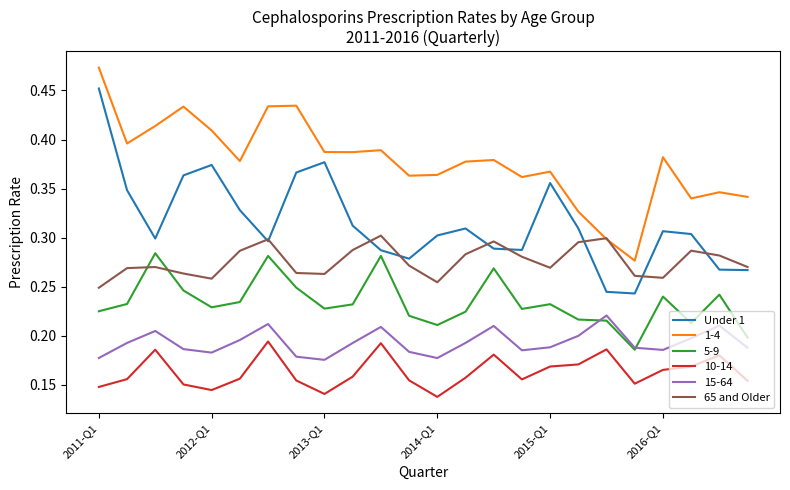

Which series has the largest range (max minus min)?

Under 1